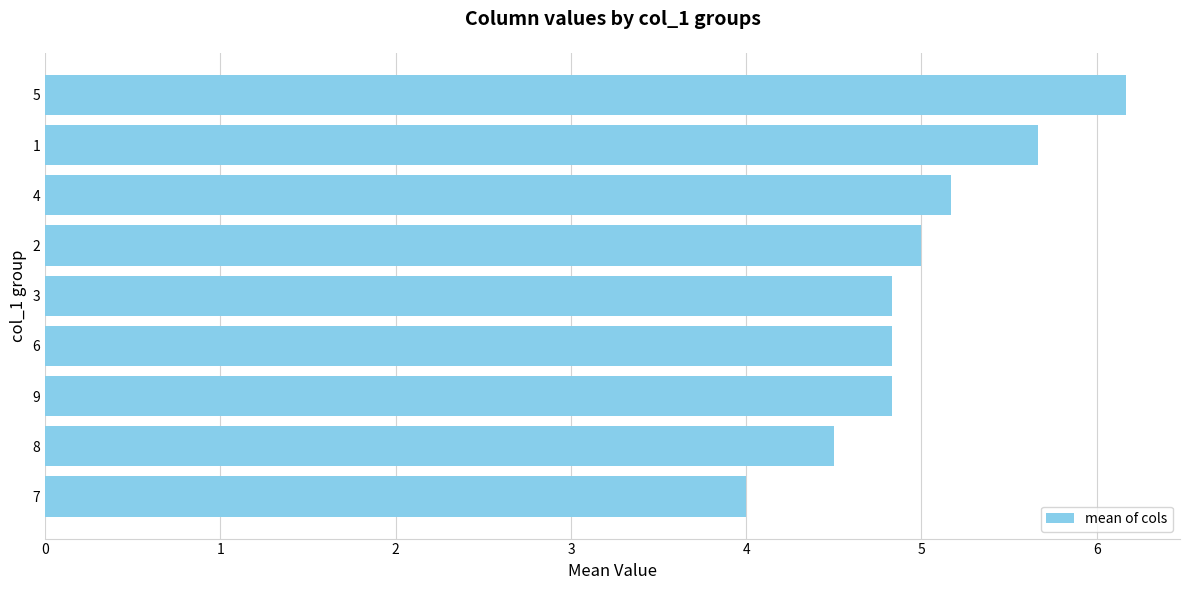

The chart shows a value of 8.5 at 2. True or false?

False